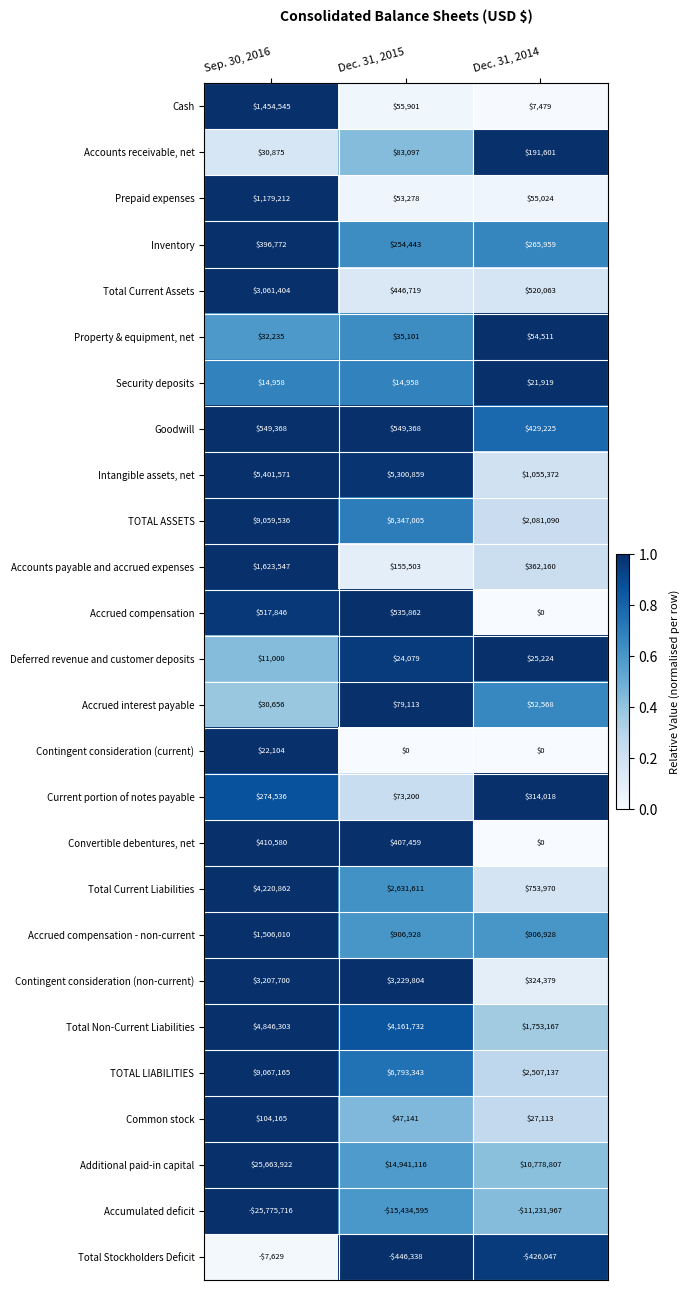

The value of Current portion of notes payable at Dec. 31, 2015 is 73200. True or false?

True